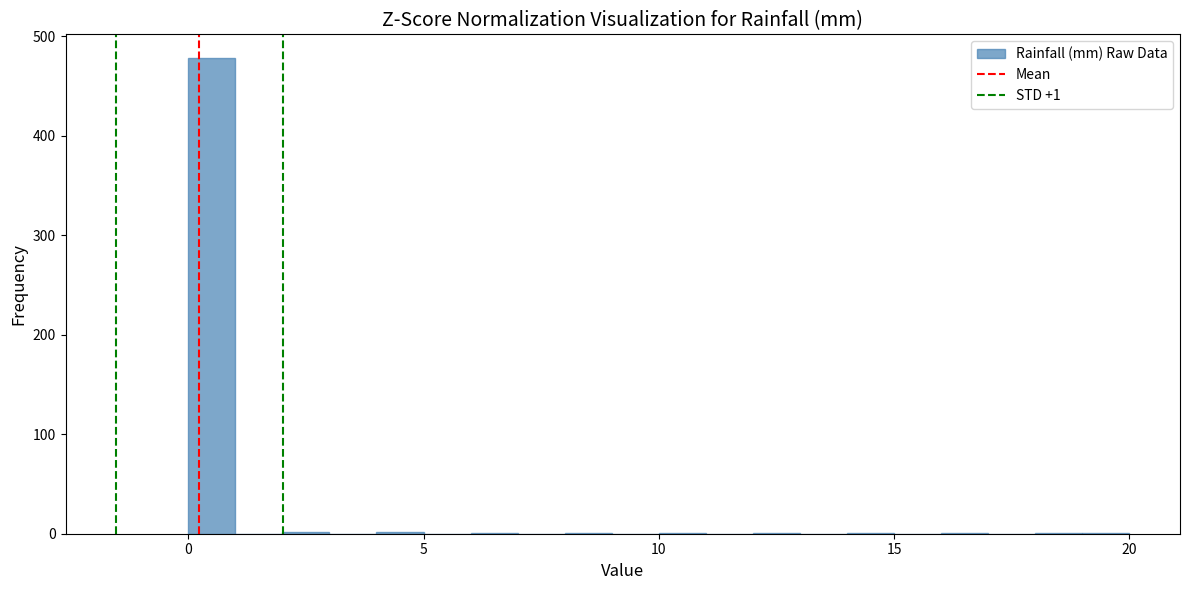

Around what value on the x-axis is the tallest bar? Give the approximate position of its centre, as read against the axis.

0.5